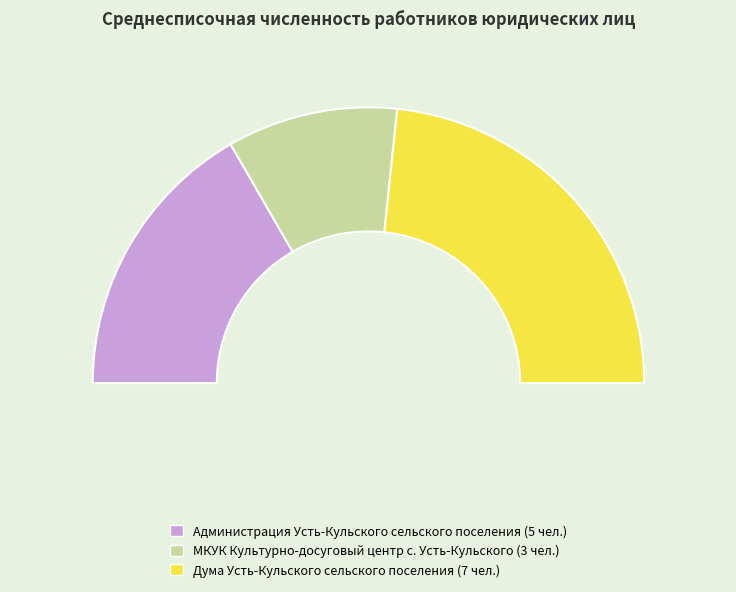

Rank the categories by value from lowest to highest.

МКУК Культурно-досуговый центр с. Усть-Кульского, Администрация Усть-Кульского сельского поселения, Дума Усть-Кульского сельского поселения